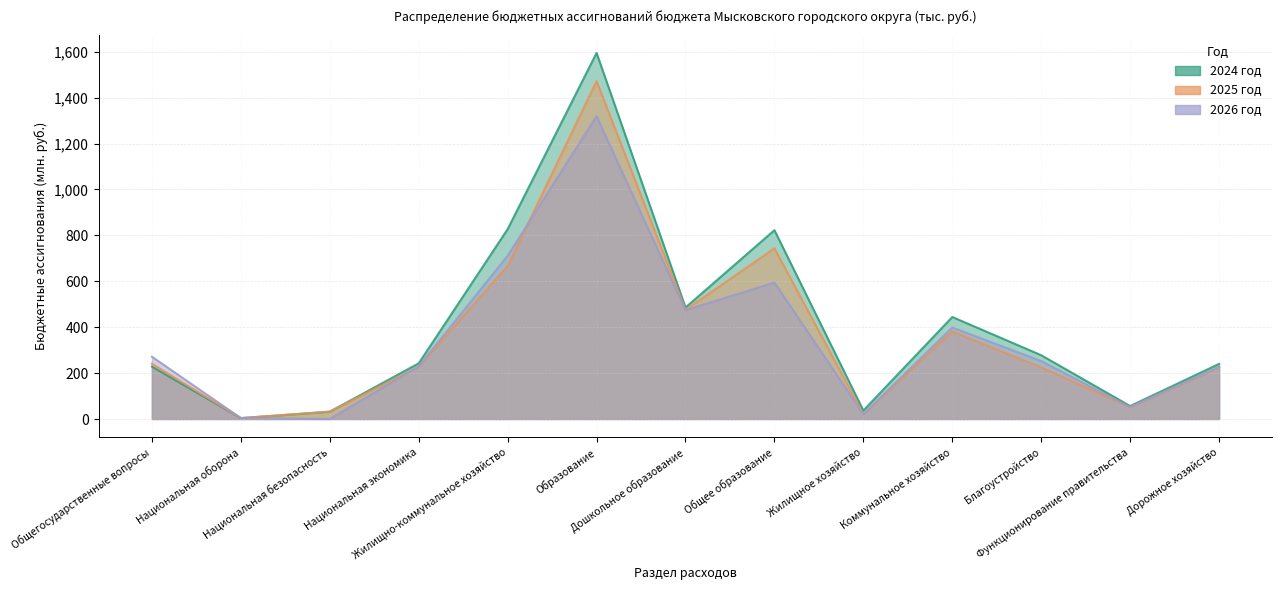

What is the difference between the 2024 год values at Дошкольное образование and Жилищно-коммунальное хозяйство?

341.3